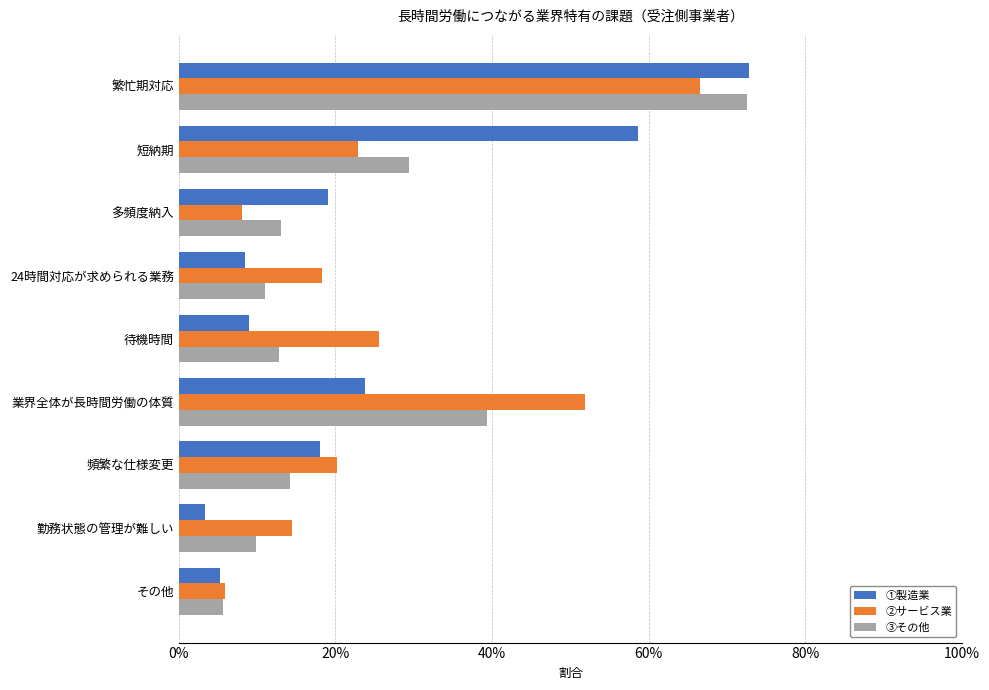

What are all the series names shown in the legend?

①製造業, ②サービス業, ③その他